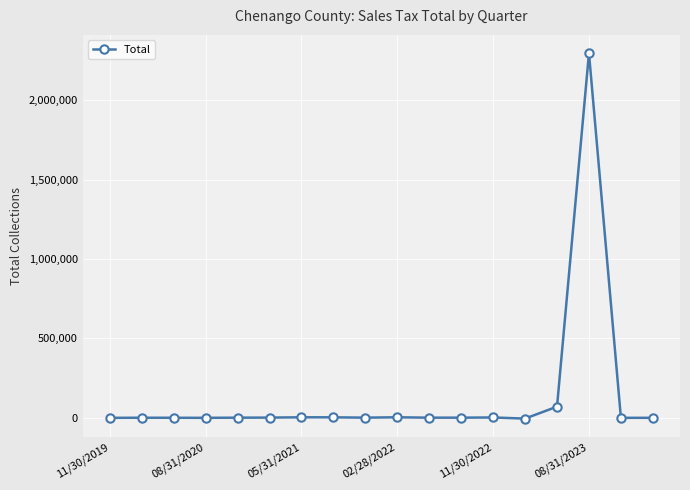

What is the sum of all values?

2381722.2